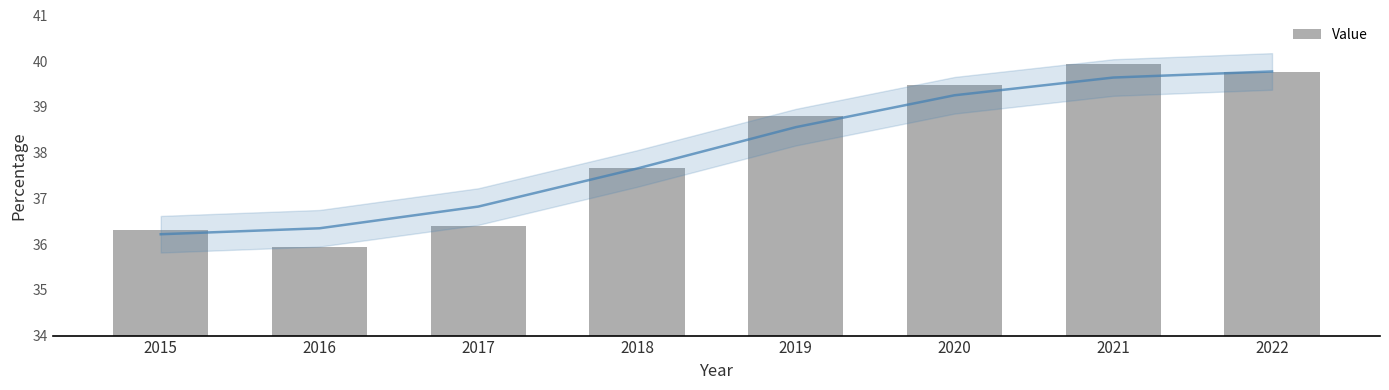

What is the value of the 7th bar from the left?

39.9